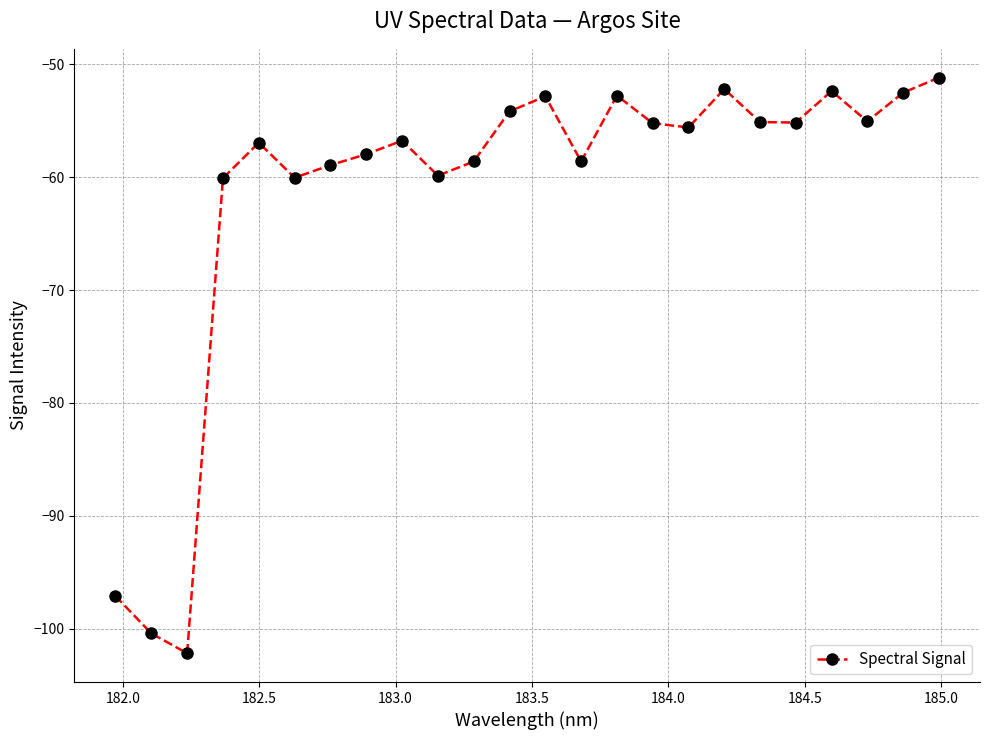

True or false: there are more than 2 points higher than both neighbors.

True